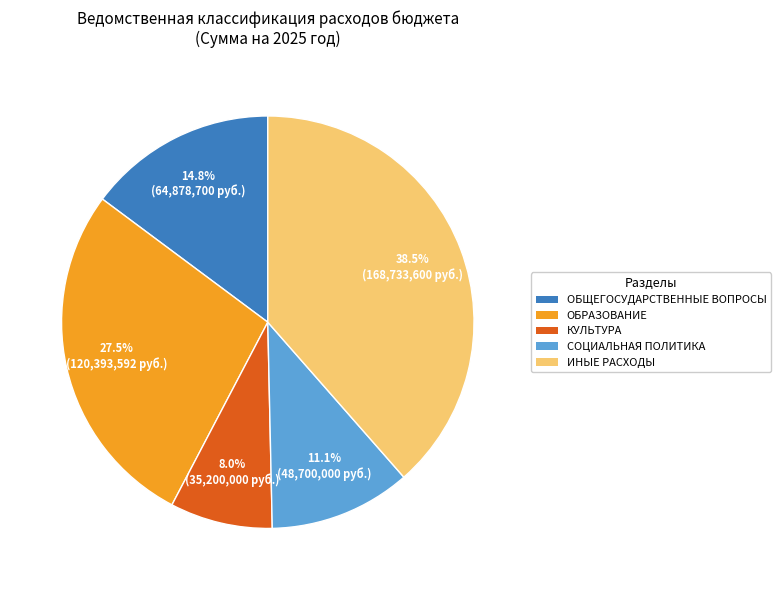

How many slices are in this pie chart?

5